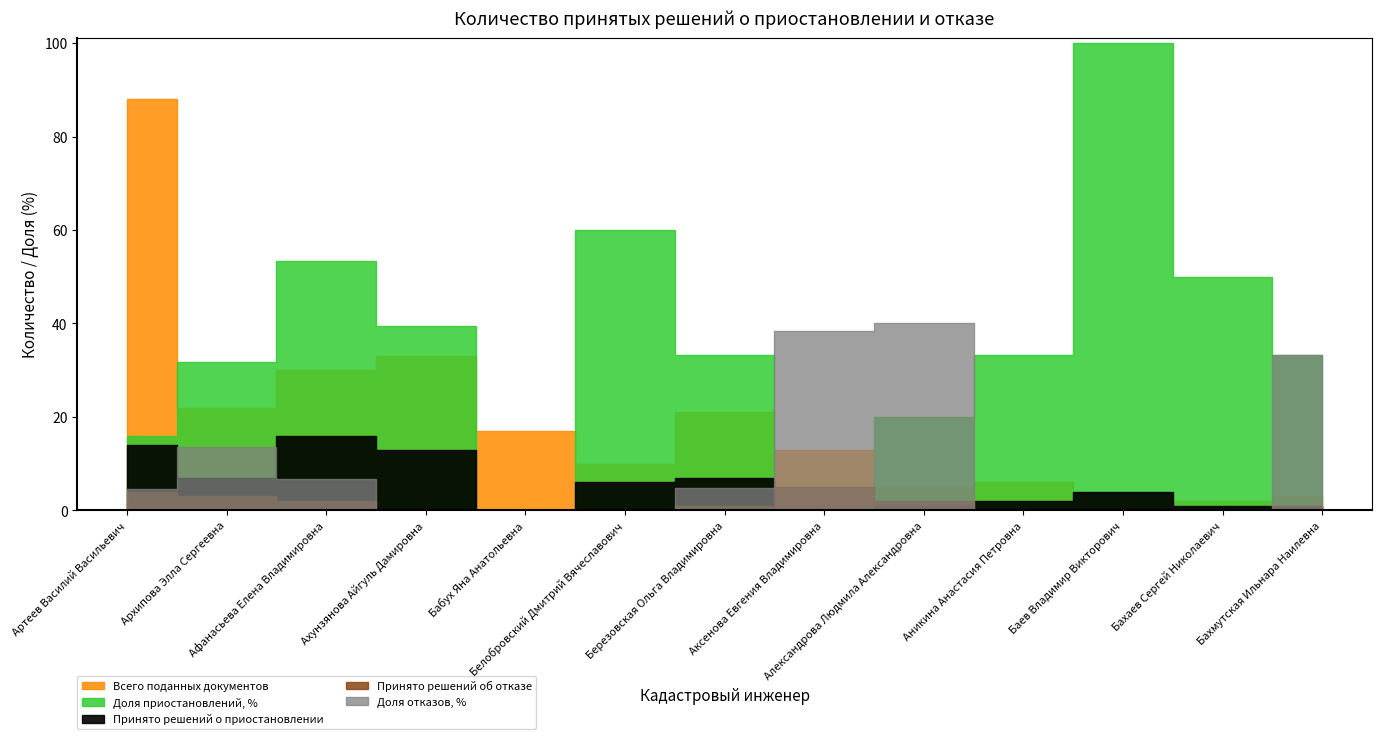

True or false: Доля приостановлений, % and Принято решений о приостановлении intersect in this chart.

False